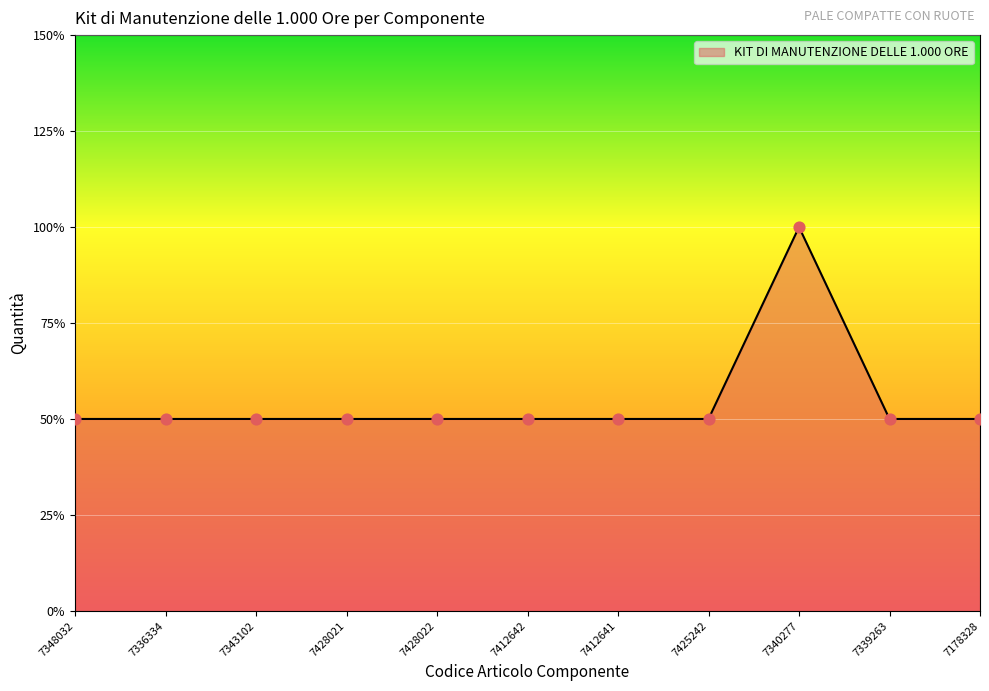

What is the ratio of the value at 7425242 to the value at 7339263?

1.0